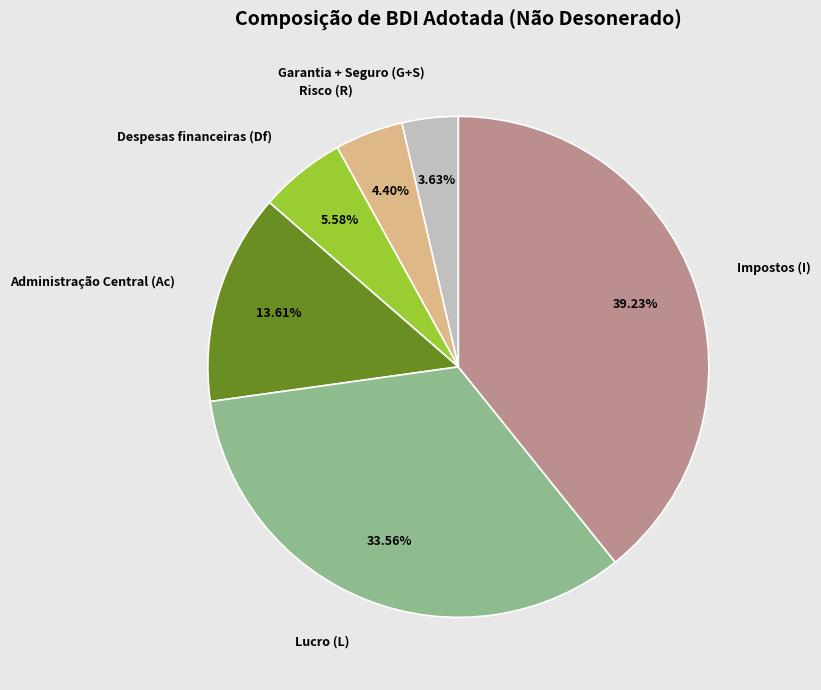

Does Despesas financeiras (Df) represent more than half of the total?

No